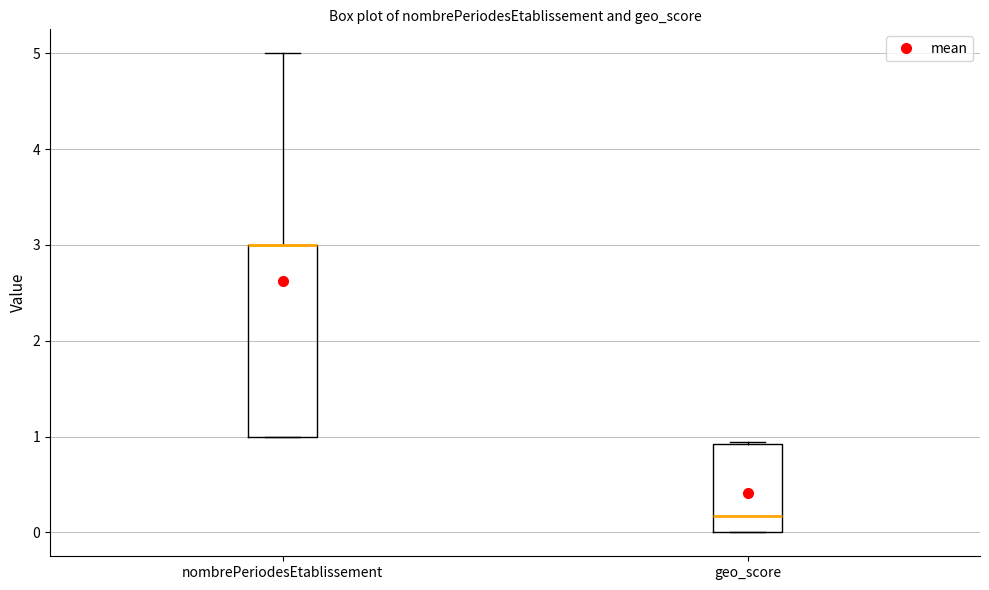

Comparing the boxes themselves (not the whiskers), which one is the tallest?

nombrePeriodesEtablissement